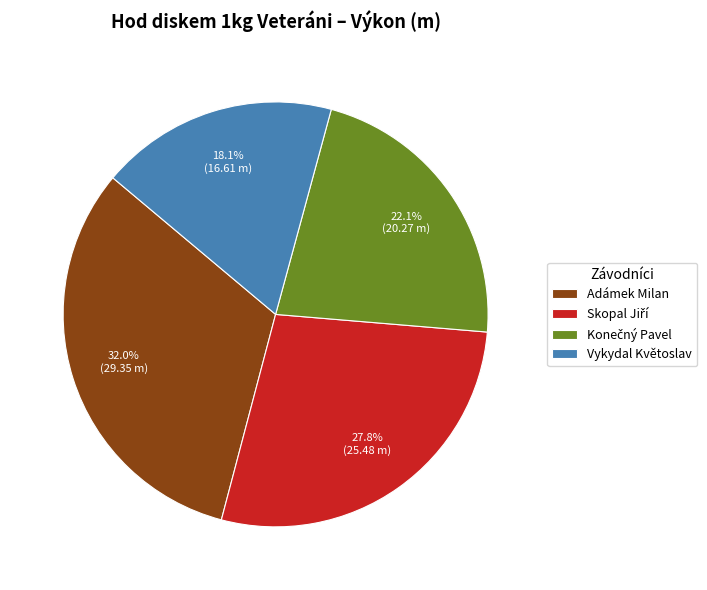

Is there any slice that represents more than half of the pie?

No